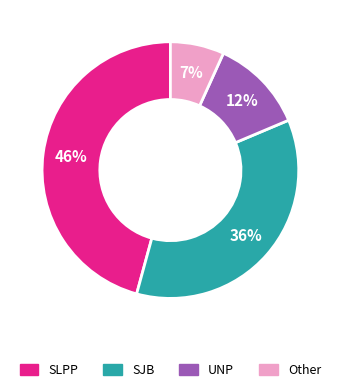

Which category has the biggest portion of the pie?

SLPP